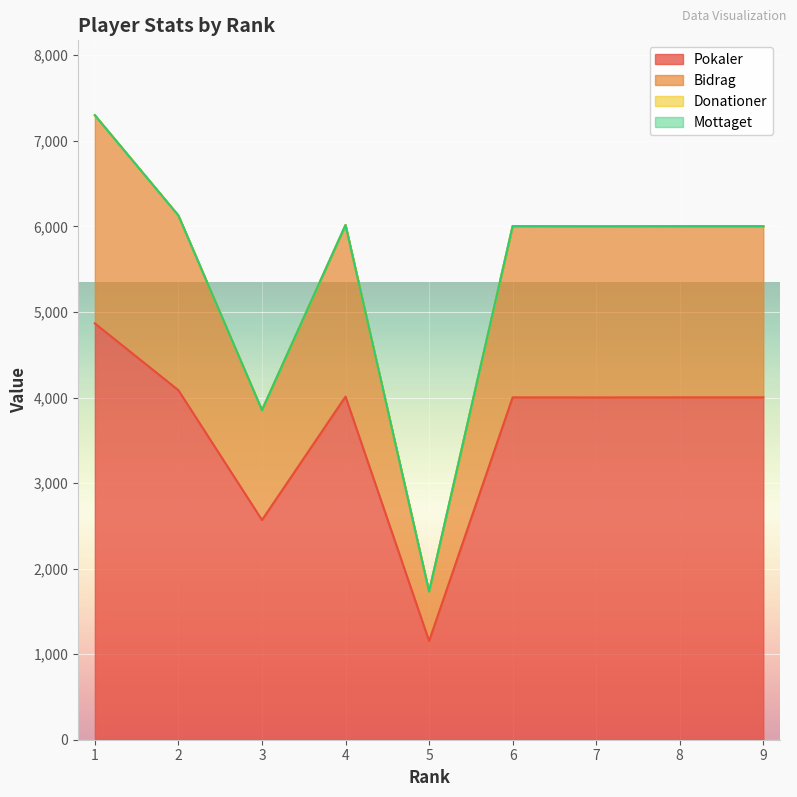

Does the chart display data point markers on the line(s)?

No